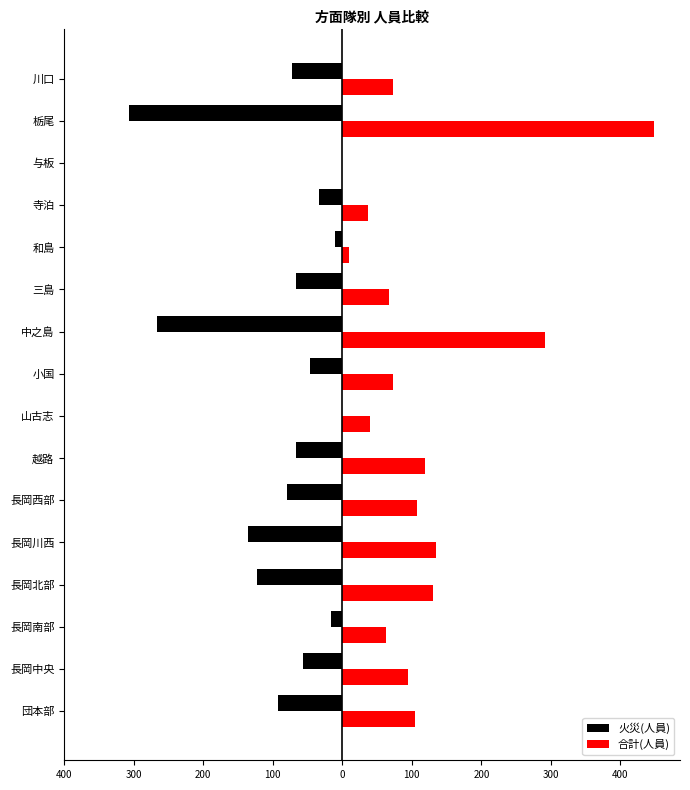

What is the sum of all 火災(人員) values?

-1371